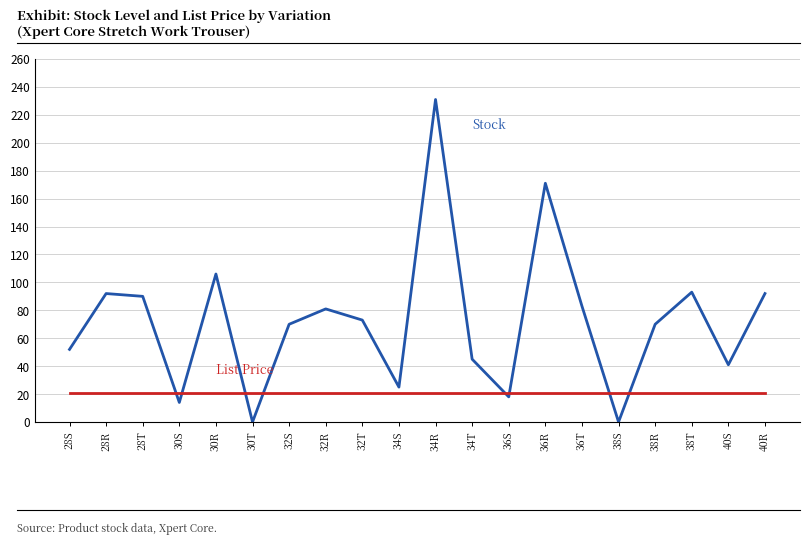

Does the chart display data point markers on the line(s)?

No